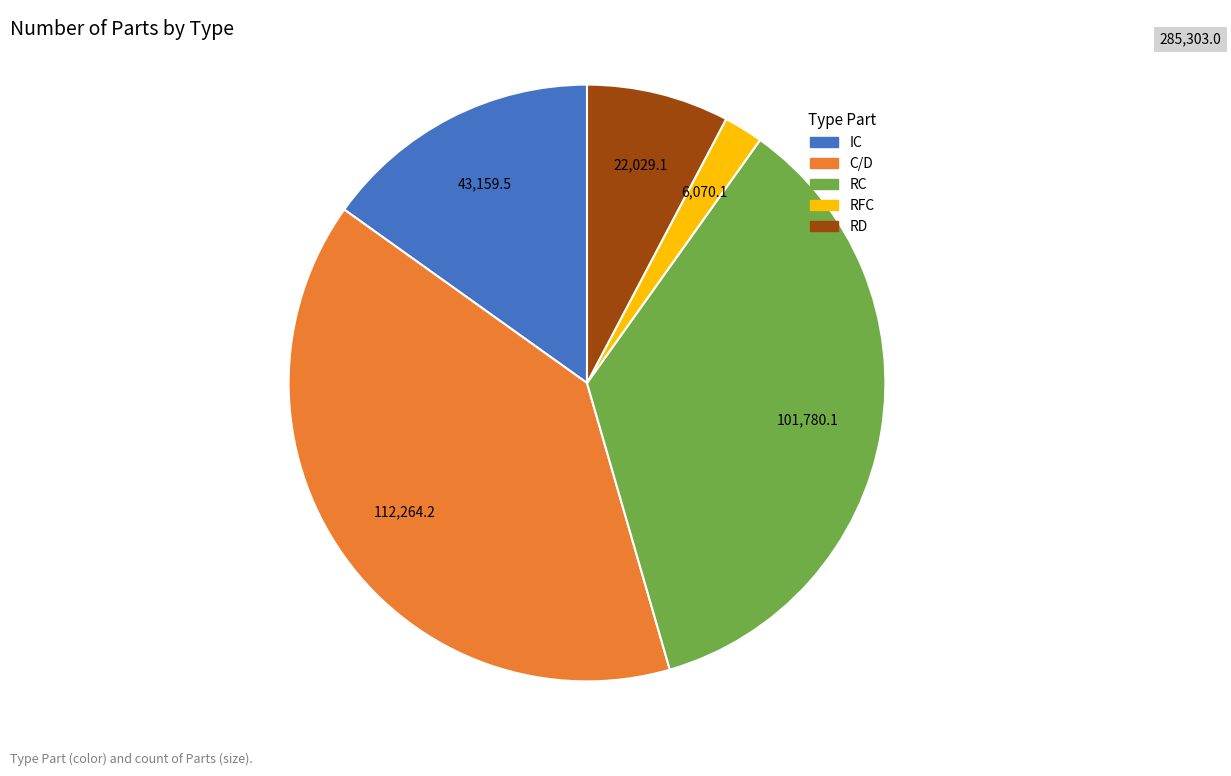

What is the smallest slice in the pie chart?

RFC